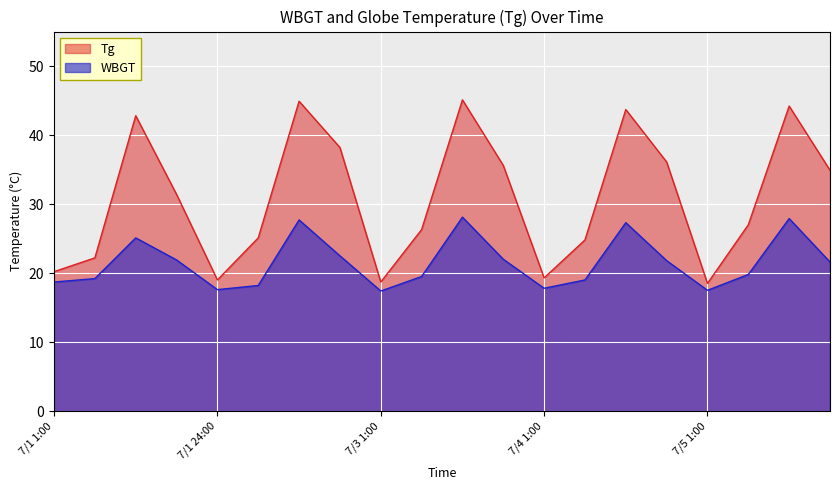

List the series in order of their overall mean, highest first.

Tg, WBGT